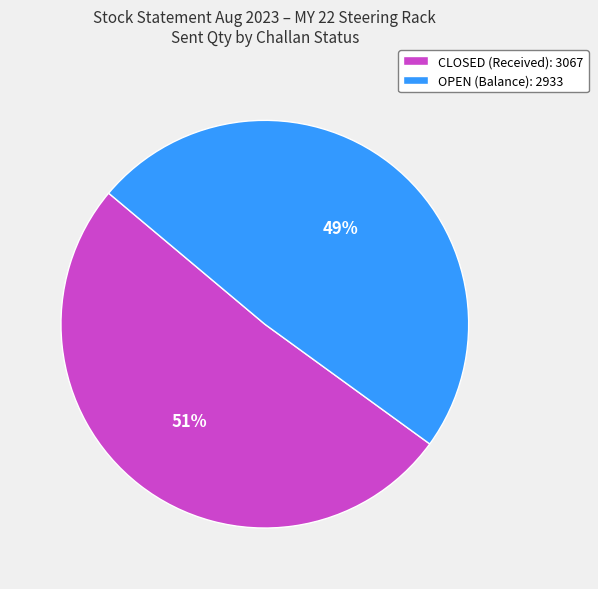

Does any single category account for the majority?

Yes